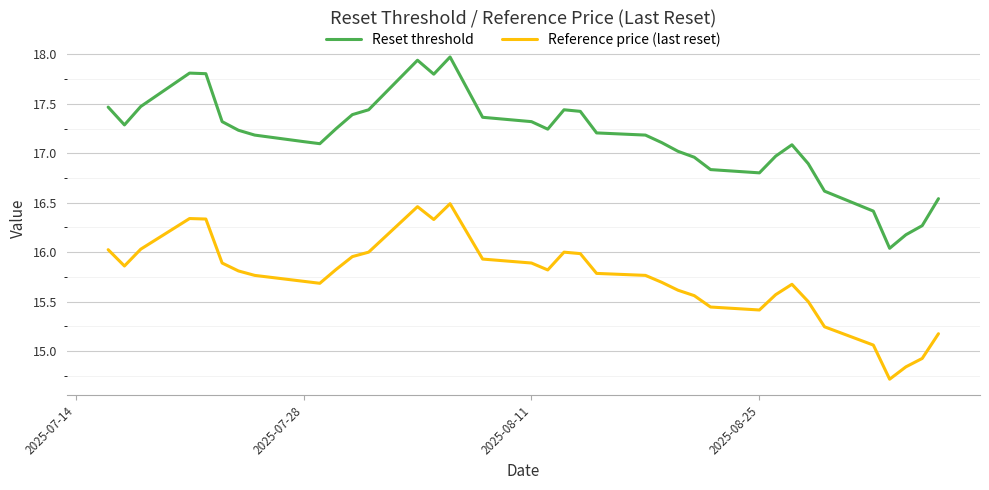

What is the maximum value for Reset threshold?

18.0